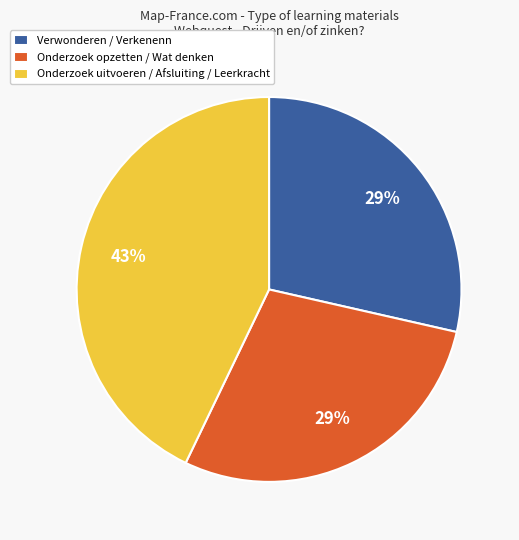

Which slice is the largest?

Onderzoek uitvoeren / Afsluiting / Leerkracht